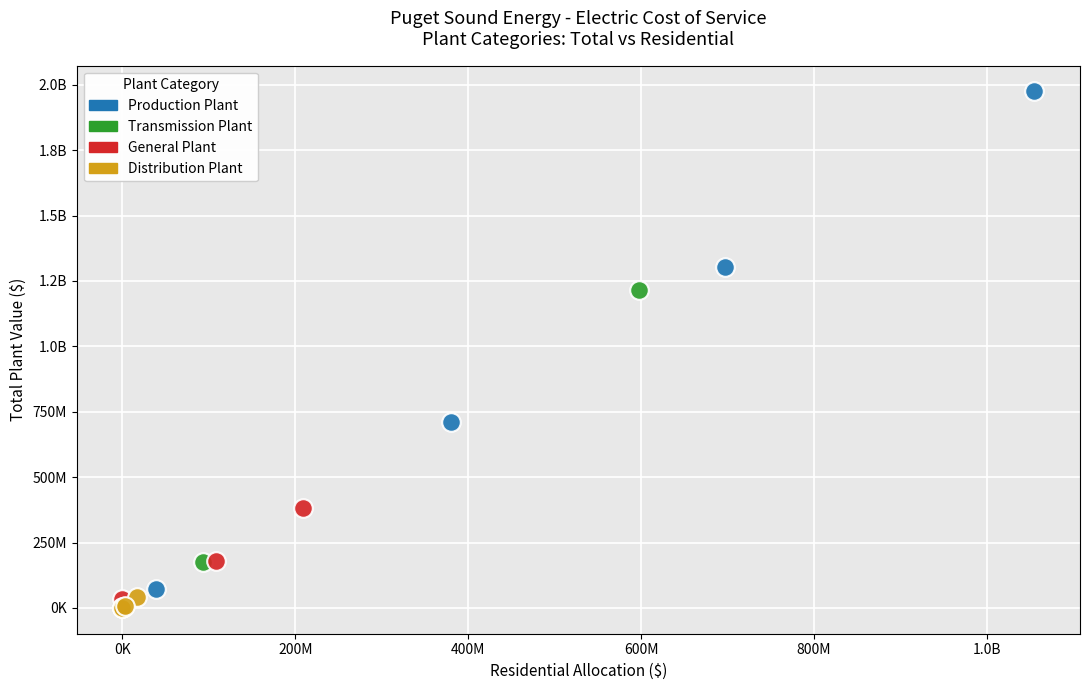

What are all the series names shown in the legend?

Production Plant, Transmission Plant, General Plant, Distribution Plant